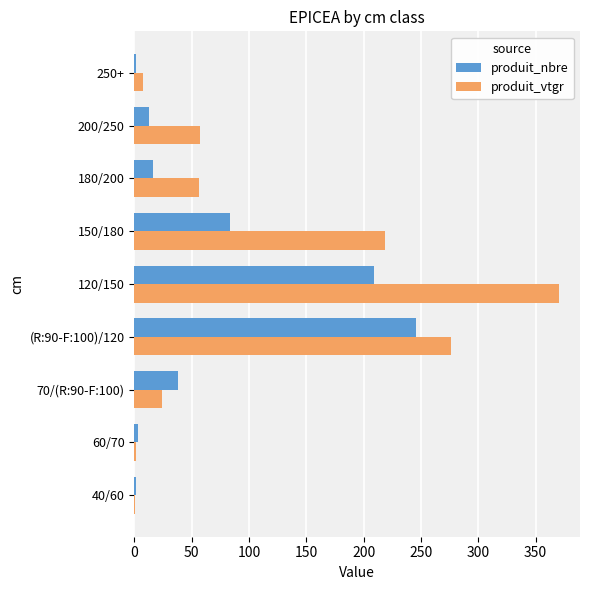

Is it true that produit_vtgr equals 175.6 at 120/150?

False